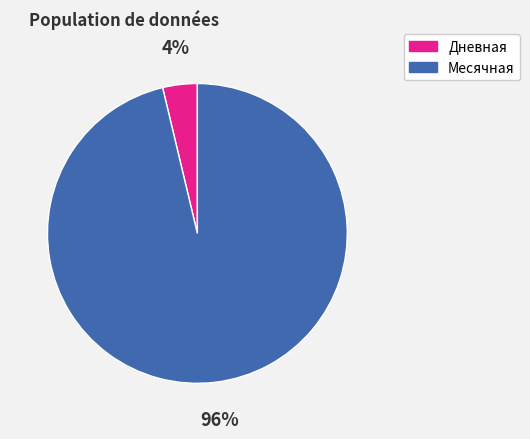

What percentage is the Дневная slice, to the nearest percent?

4%